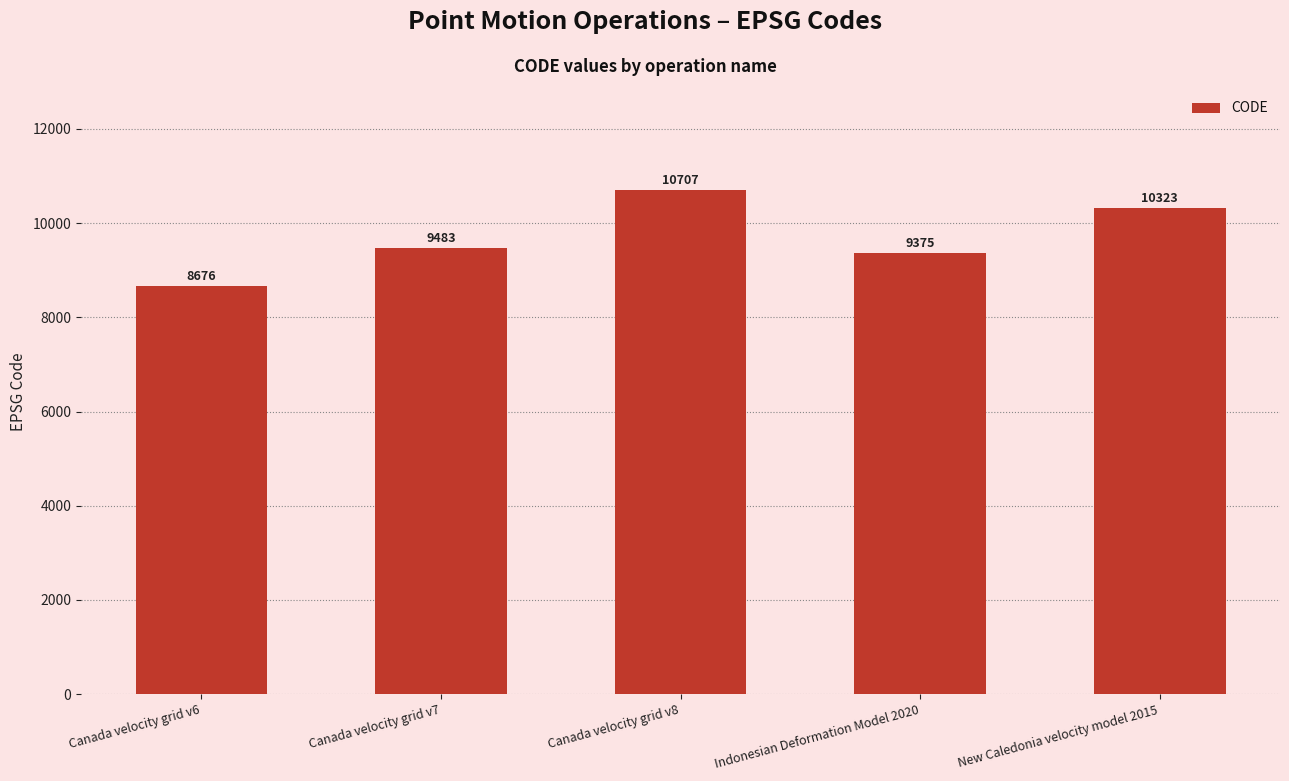

How many values are below 9483?

2